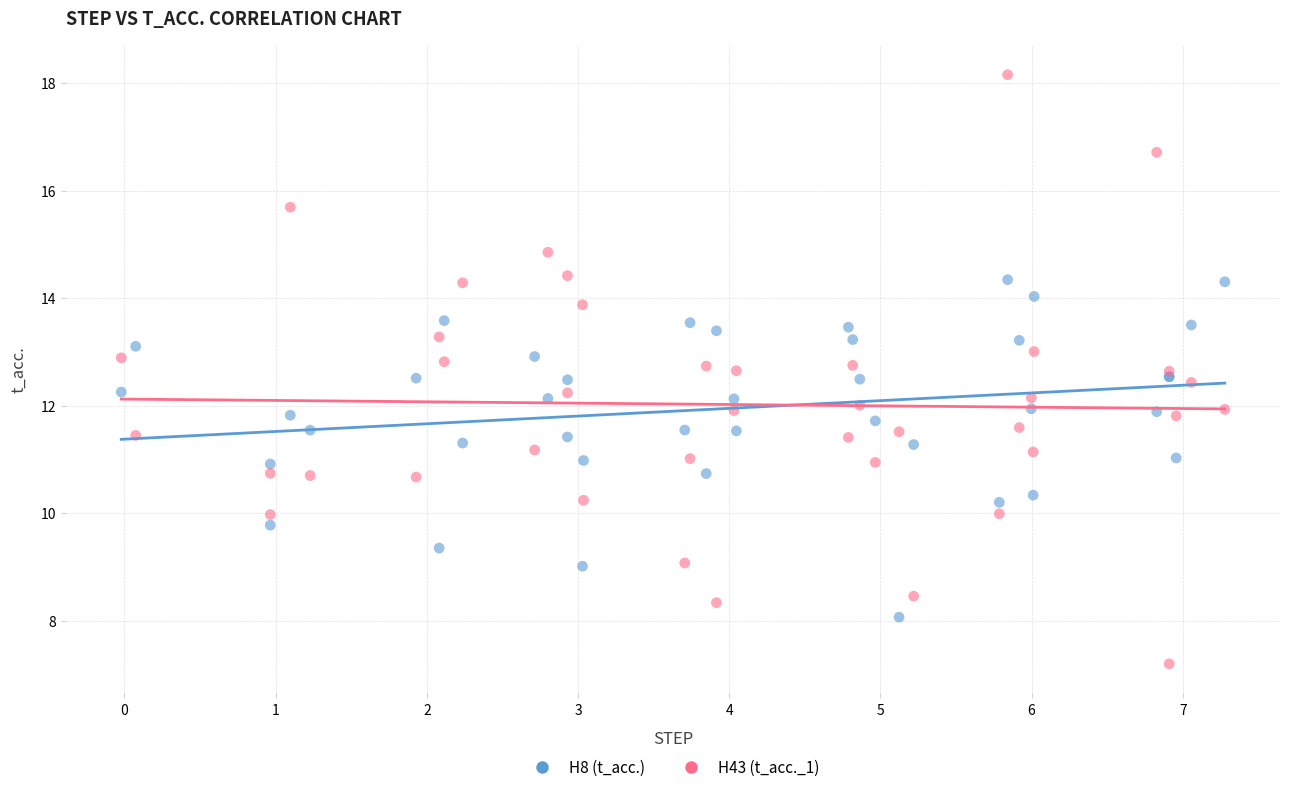

What is the X range (max minus min) for the scatter plot?

7.3